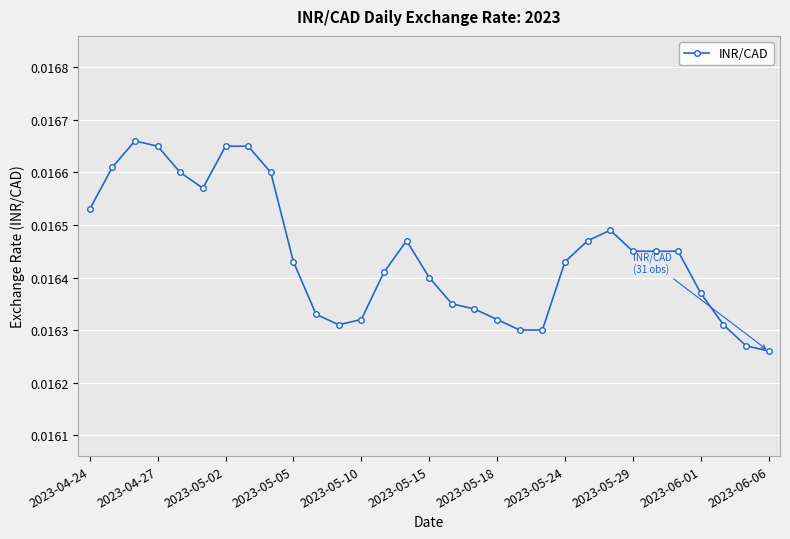

How many values are between 0 and 1?

31